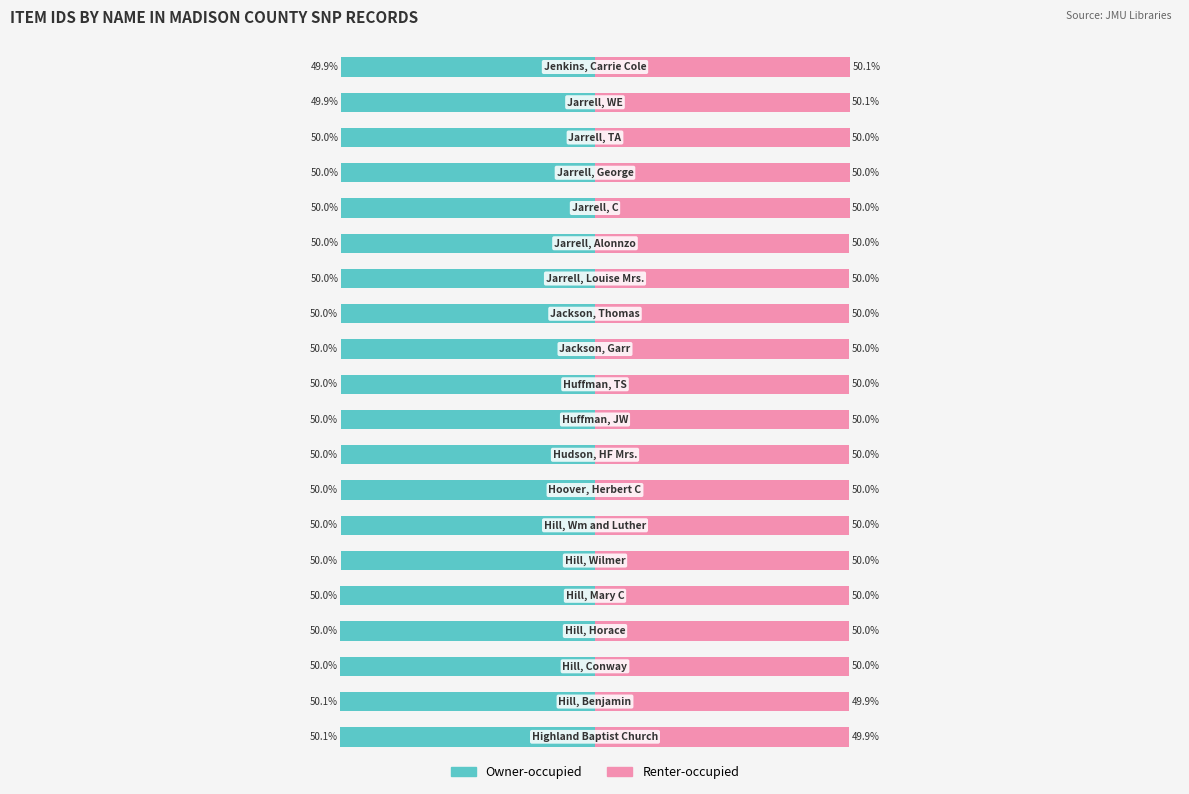

Reading left to right, list all the values displayed in this chart.

Owner-occupied: -50.1	-50.1	-50.0	-50.0	-50.0	-50.0	-50.0	-50.0	-50.0	-50.0	-50.0	-50.0	-50.0	-50.0	-50.0	-50.0	-50.0	-50.0	-49.9	-49.9
Renter-occupied: 49.9	49.9	50.0	50.0	50.0	50.0	50.0	50.0	50.0	50.0	50.0	50.0	50.0	50.0	50.0	50.0	50.0	50.0	50.1	50.1